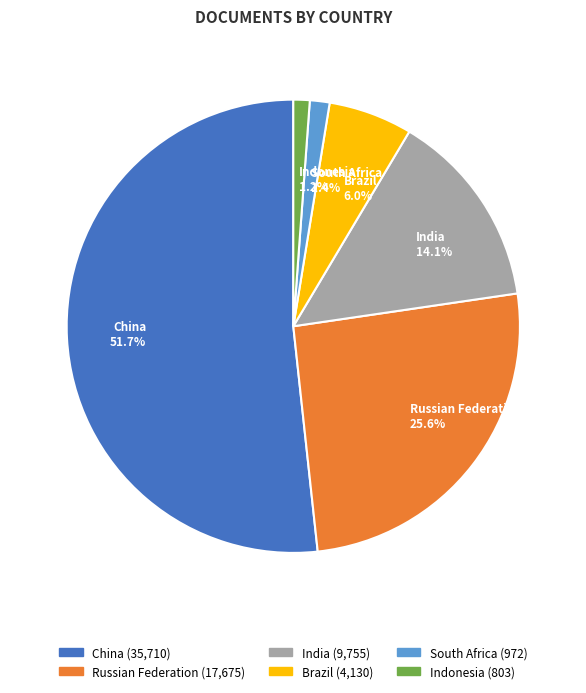

Which slice represents more than half of the pie?

China